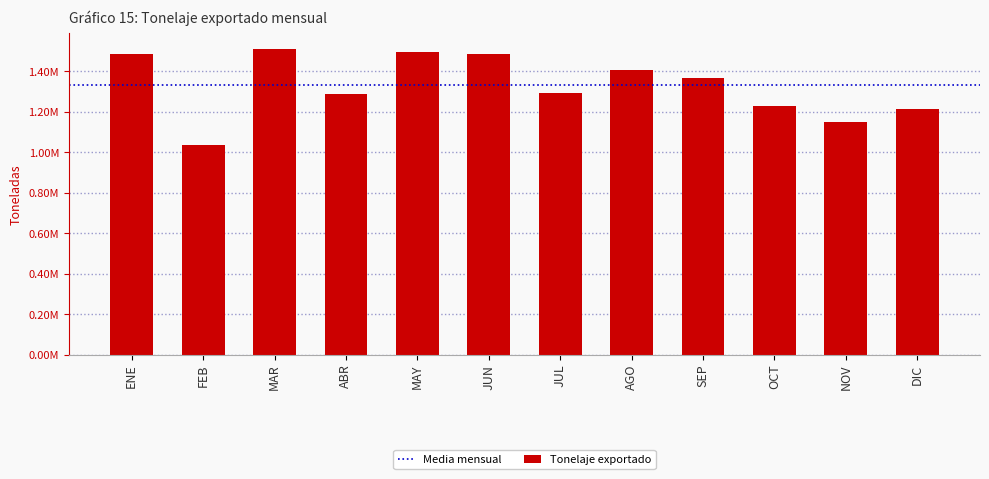

What is the label of the 9th bar from the right?

ABR